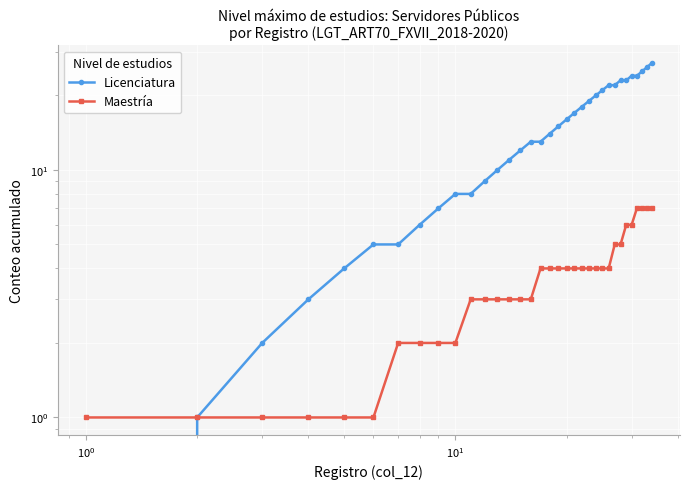

True or false: Licenciatura and Maestría cross at least once.

False